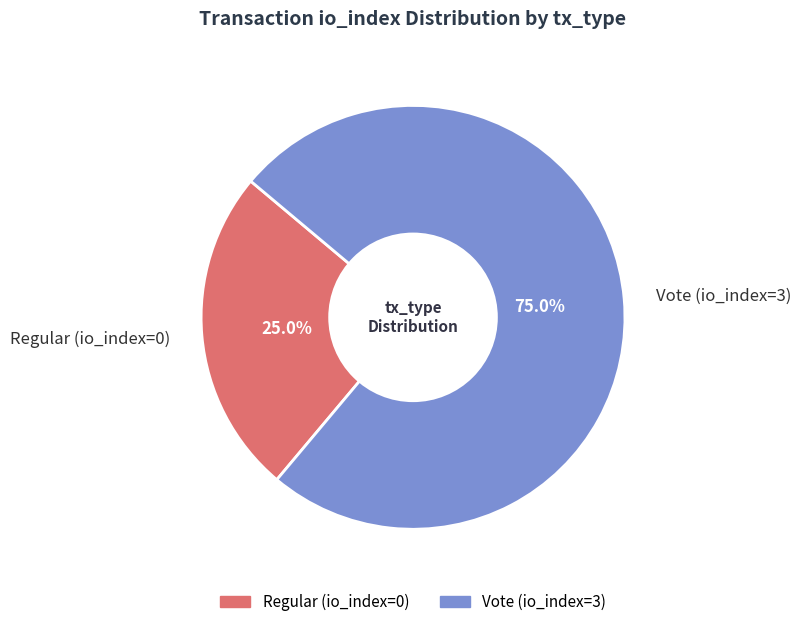

How many slices are in this pie chart?

2